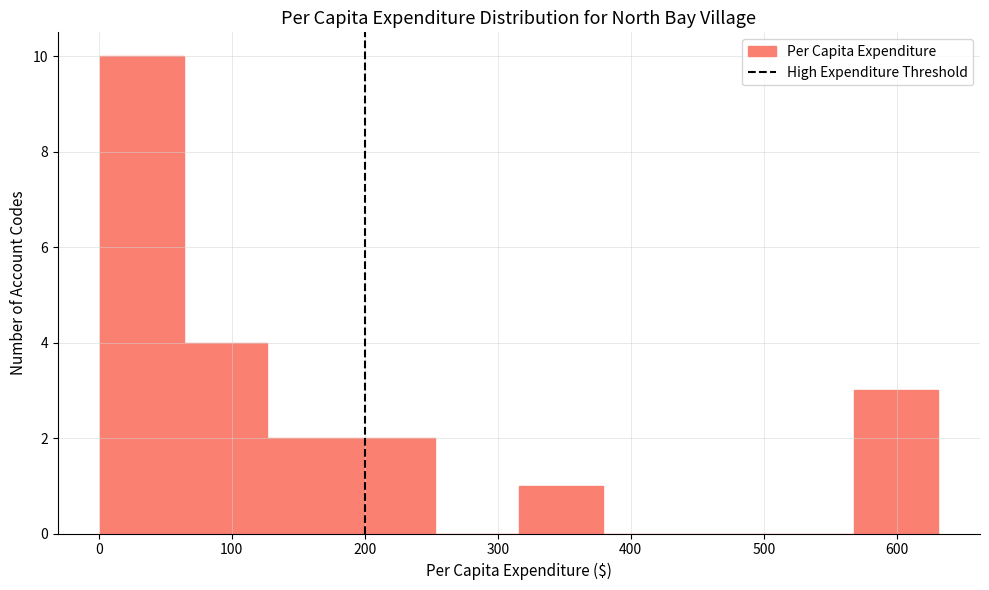

Reading left to right, list every bar in this chart as the range it spans on the x-axis followed by its height. Neither the bar edges nor the heights are printed on the chart, so give them approximately, as read against the axes.

0 to 60: 10
60 to 130: 4
130 to 190: 2
190 to 250: 2
250 to 320: 0
320 to 380: 1
380 to 440: 0
440 to 500: 0
500 to 570: 0
570 to 630: 3